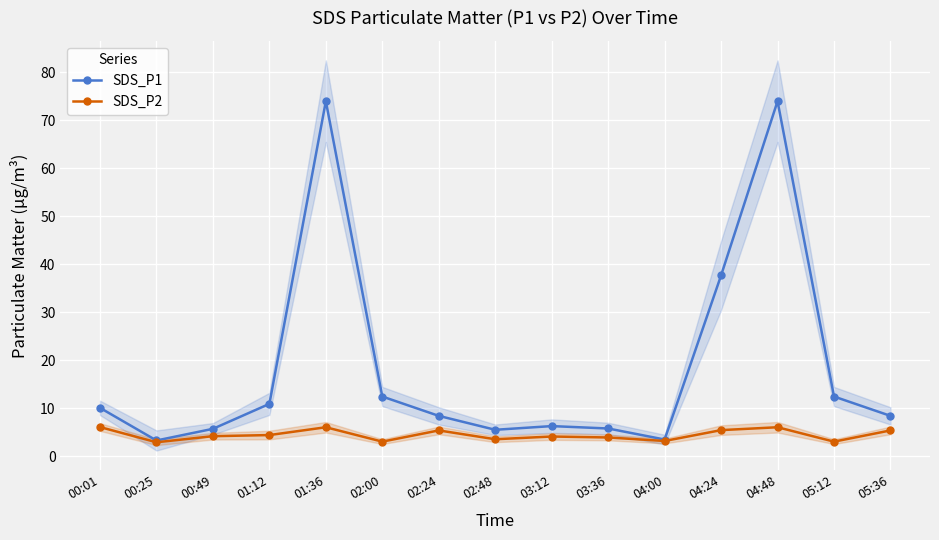

What is the difference between the maximum and second lowest values in the SDS_P2 series?

3.0